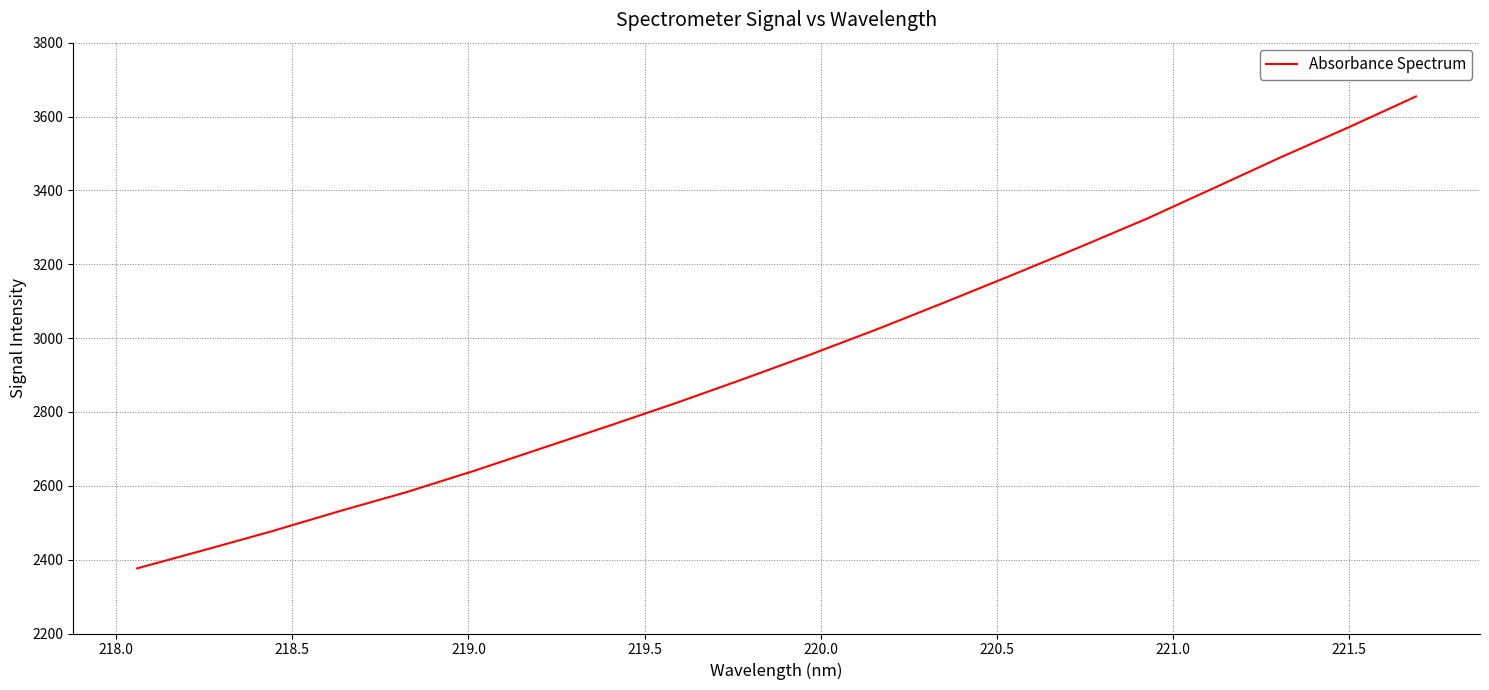

What is the smallest value displayed?

2376.4